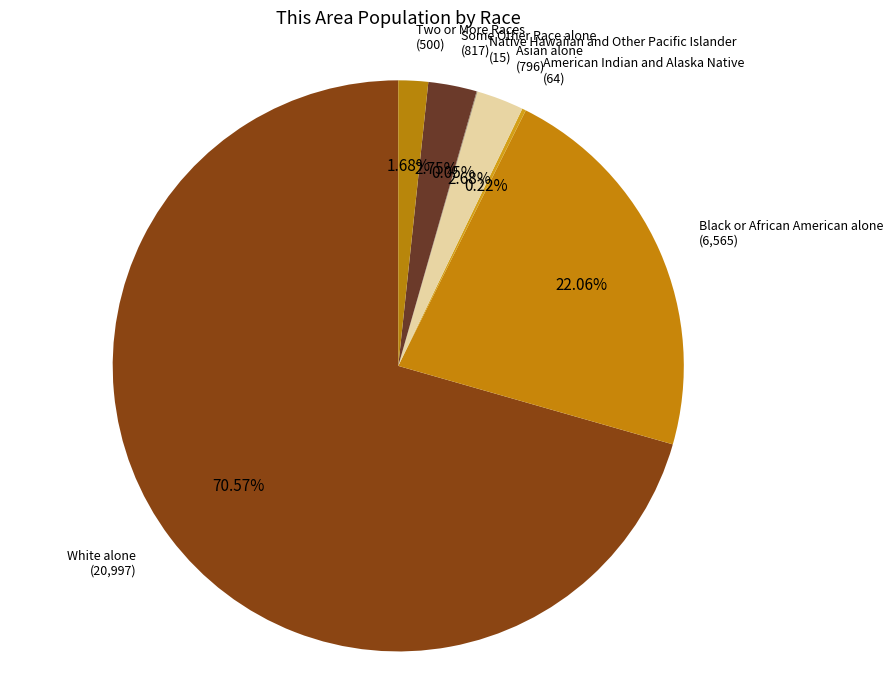

Which category has the biggest portion of the pie?

White alone